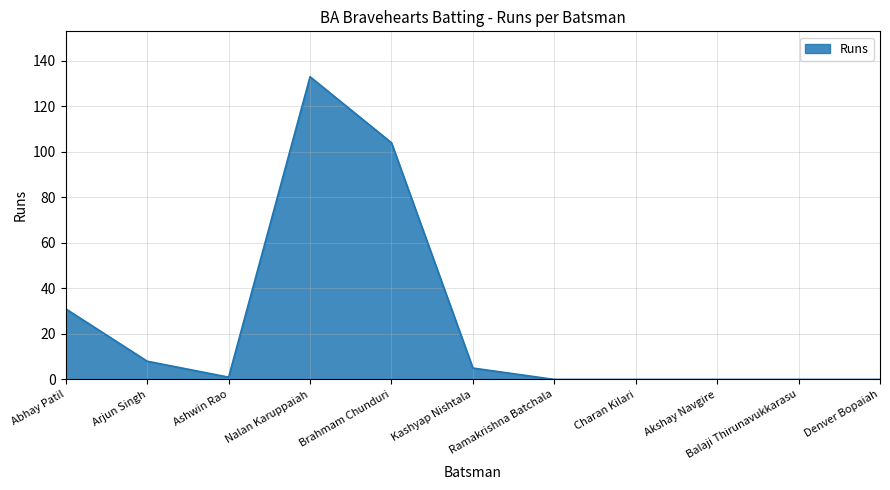

The value at Nalan Karuppaiah is 225. True or false?

False